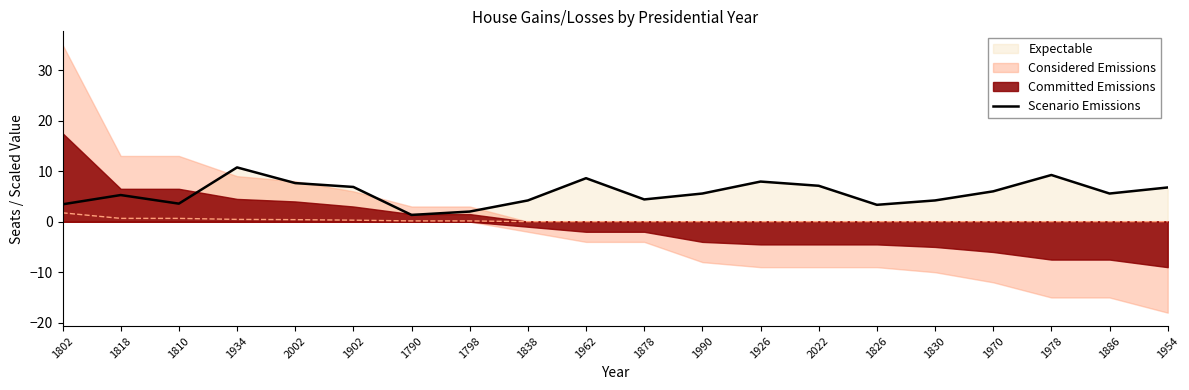

Does the chart display data point markers on the line(s)?

No